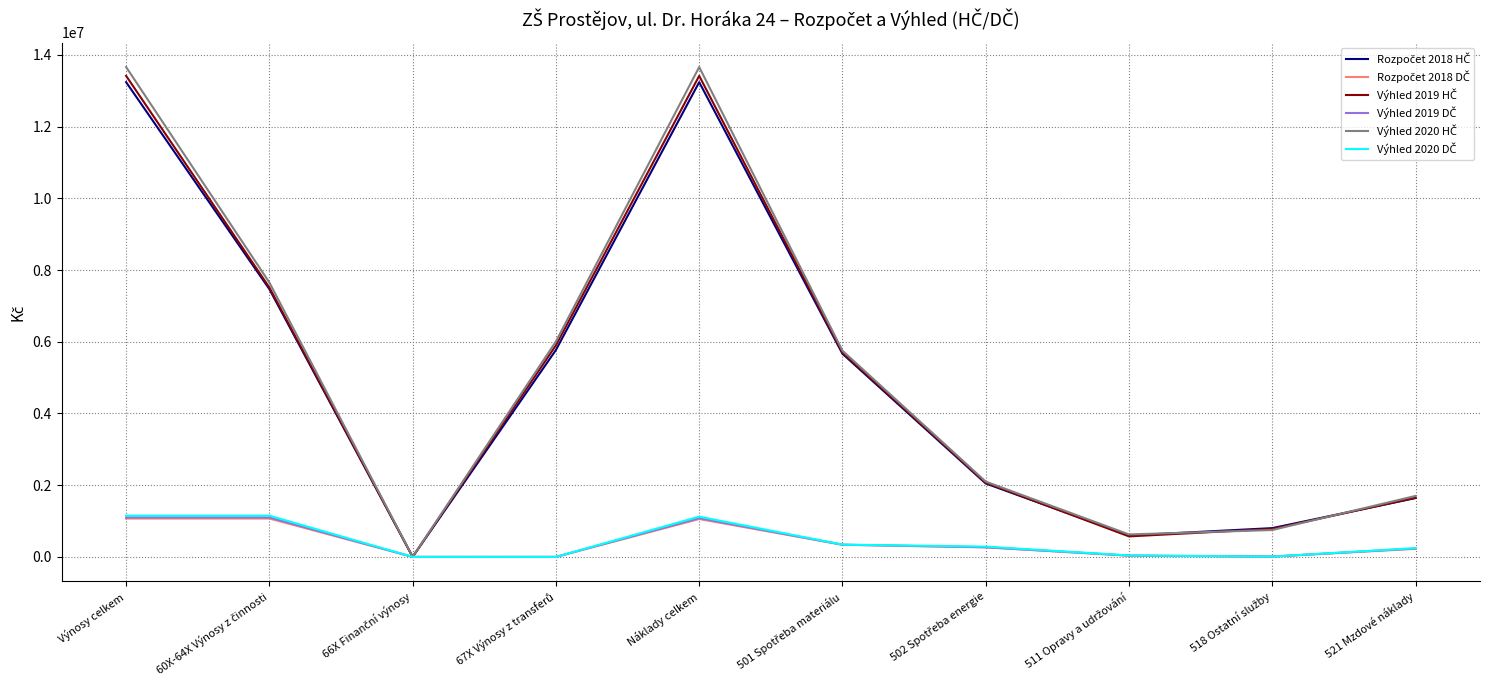

What is the maximum value shown in the chart?

13659000